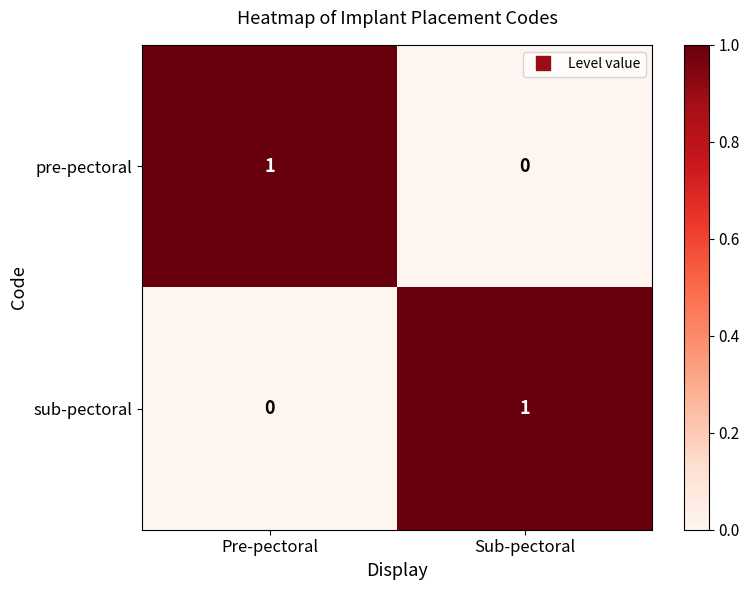

List the labels in order of pre-pectoral value, smallest first.

Sub-pectoral, Pre-pectoral